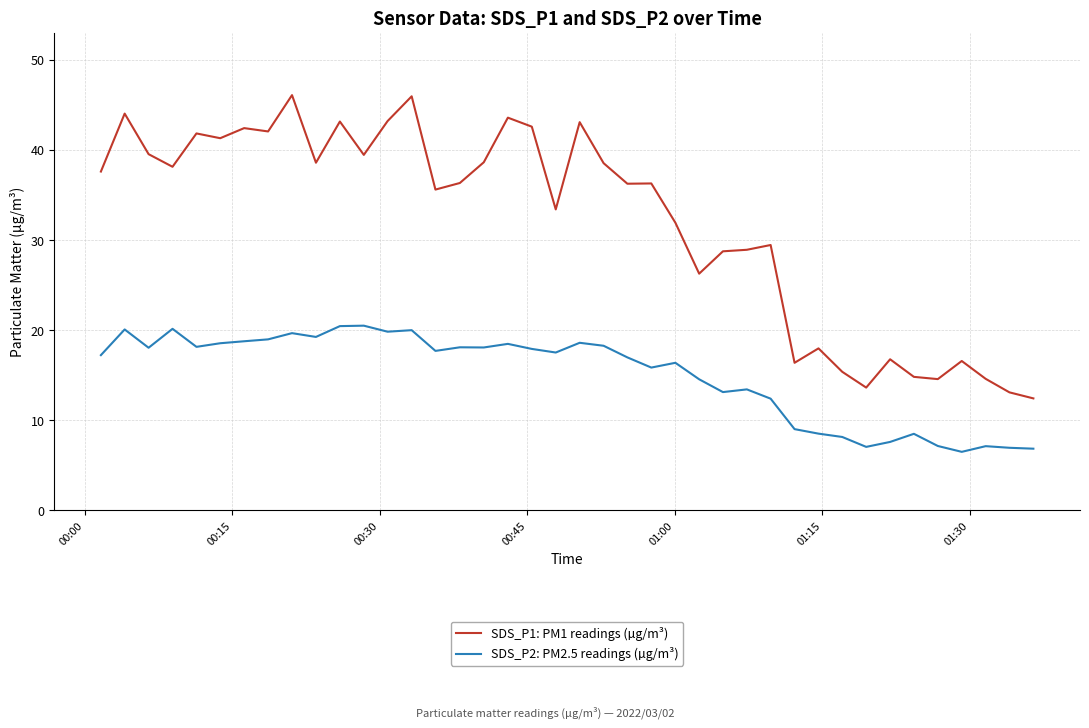

True or false: SDS_P1: PM1 readings (µg/m³) and SDS_P2: PM2.5 readings (µg/m³) intersect in this chart.

False